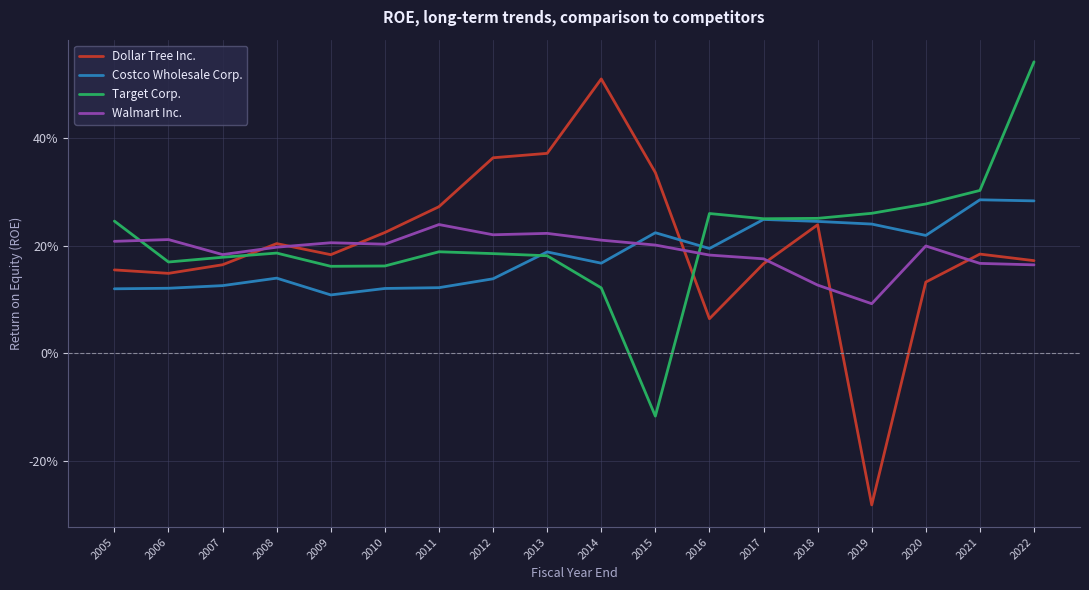

What is the difference between the maximum and minimum values in the Target Corp. series?

0.7